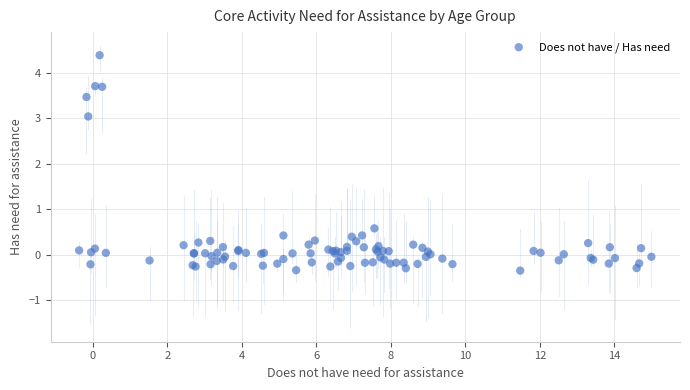

What Y value in the scatter plot is closest to 2?

3.0